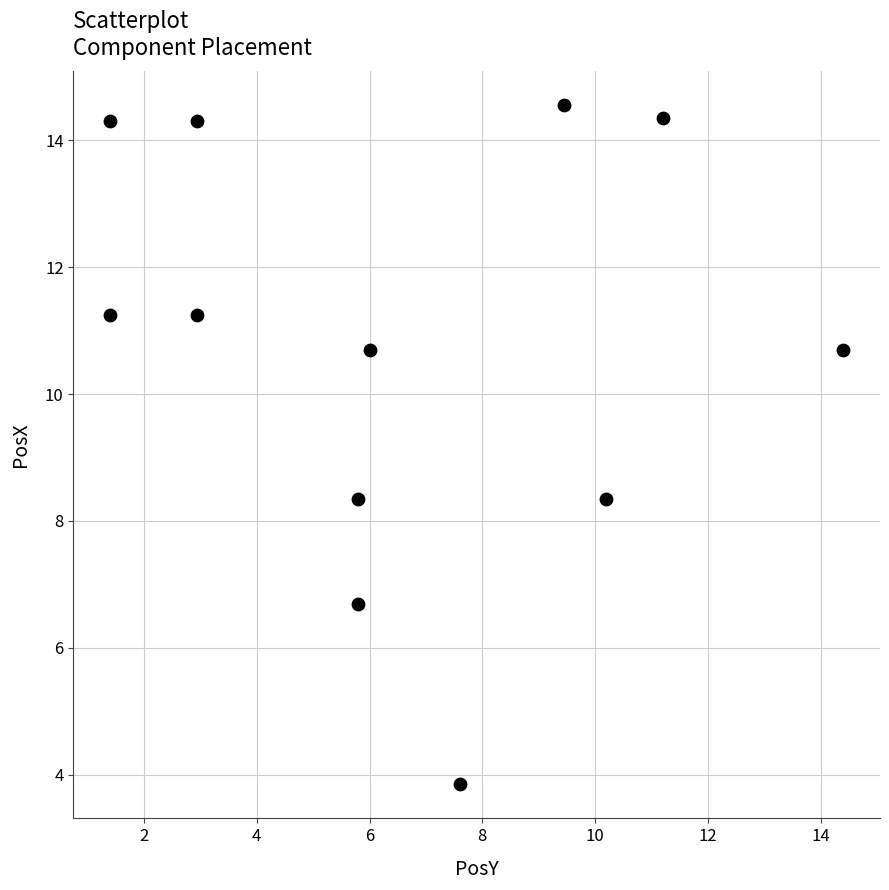

What is the range of X values (max minus min)?

13.0